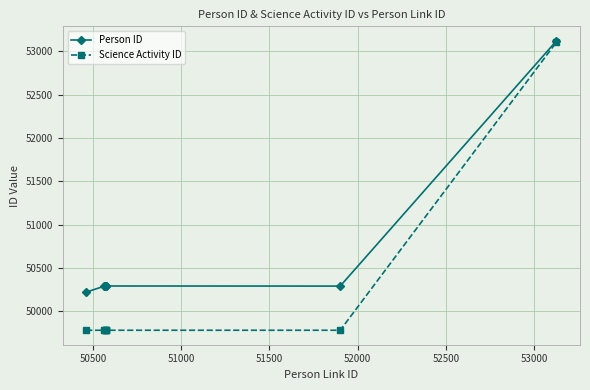

Rank the series by their average value, from highest to lowest.

Person ID, Science Activity ID